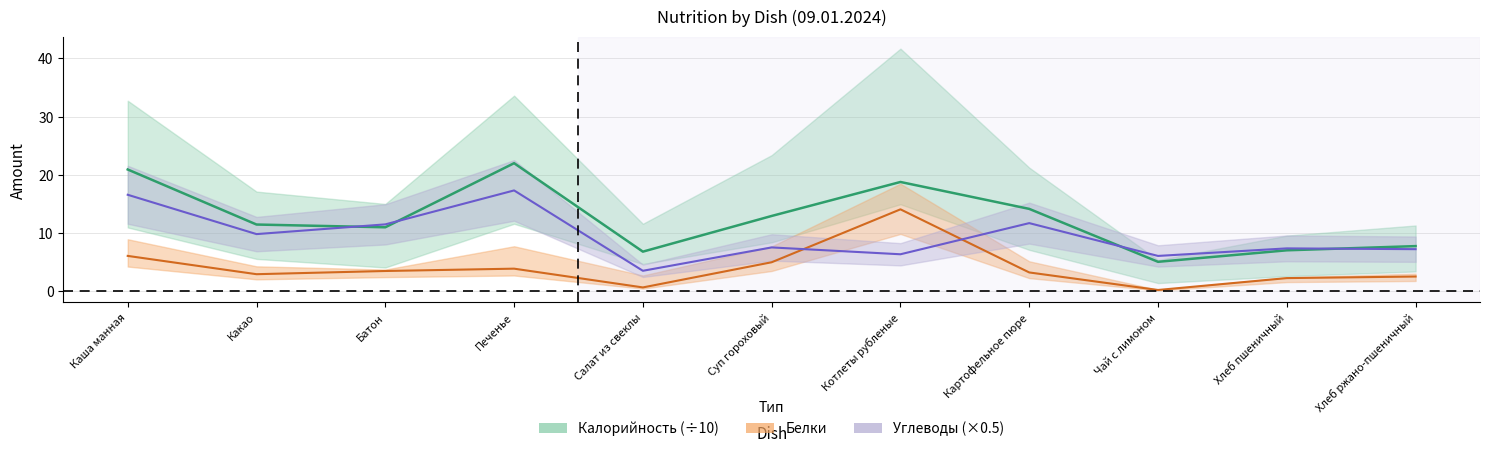

The value of Калорийность at Салат из свеклы is 4.6. True or false?

False